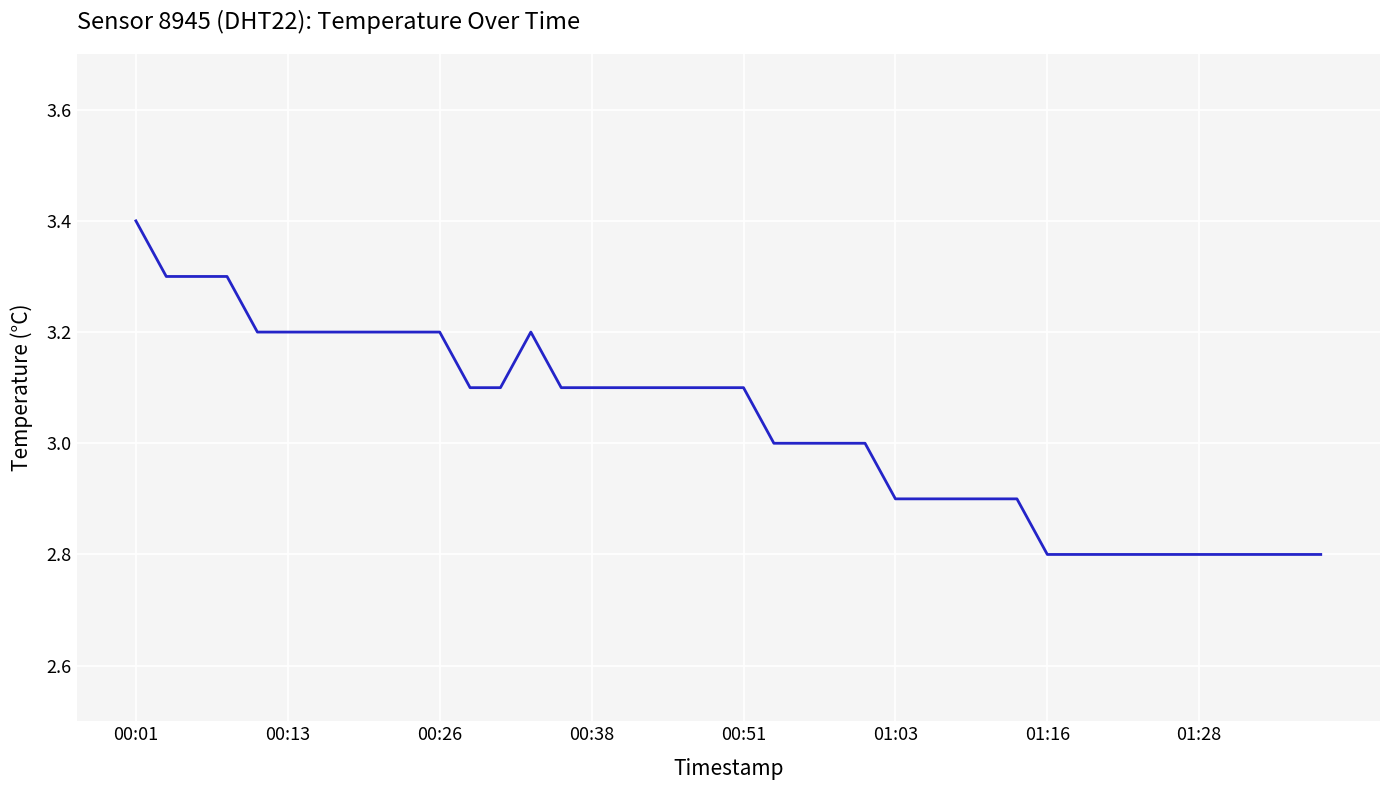

What is the maximum value shown in the chart?

3.4